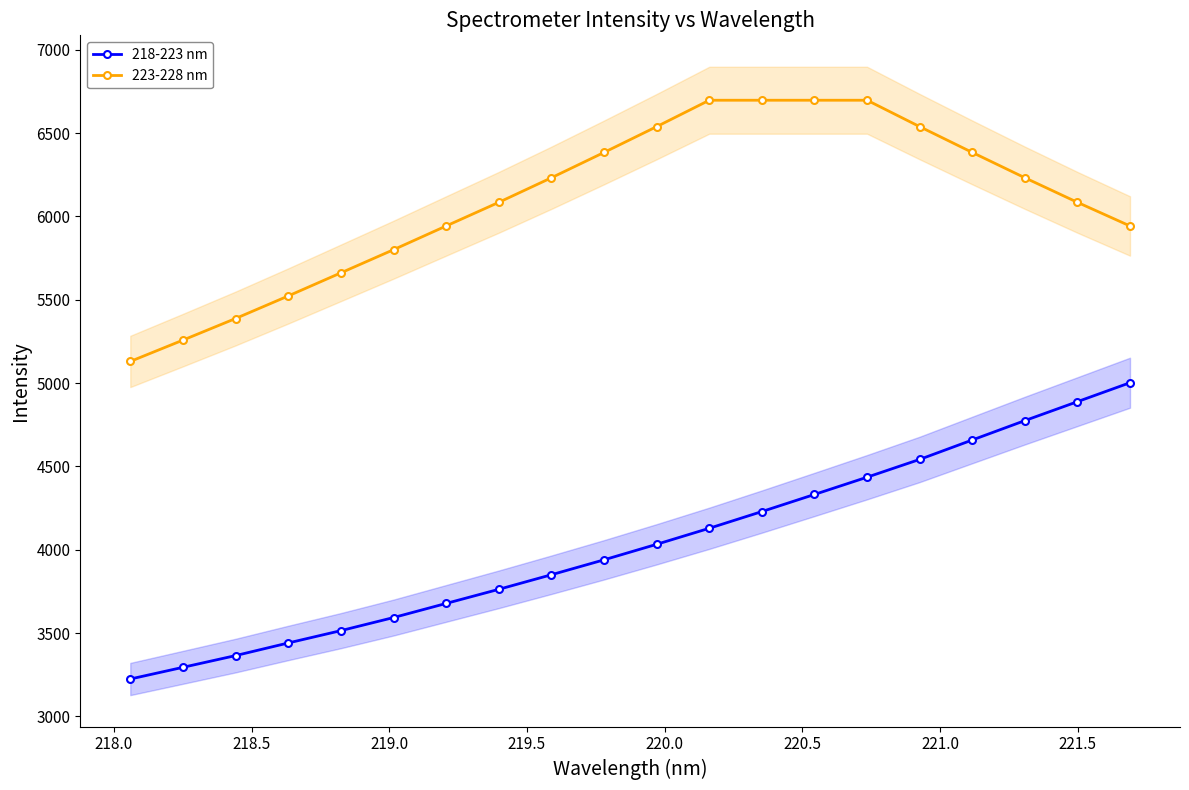

True or false: 223-228 nm and 218-223 nm intersect in this chart.

False